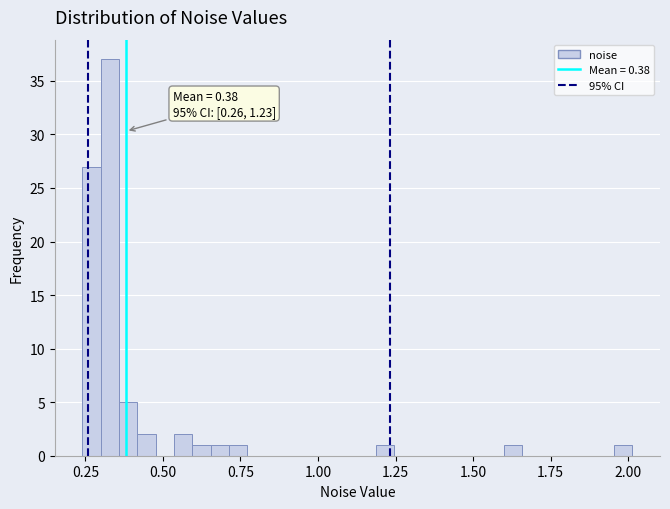

Around what value on the x-axis is the tallest bar? Give the approximate position of its centre, as read against the axis.

0.35